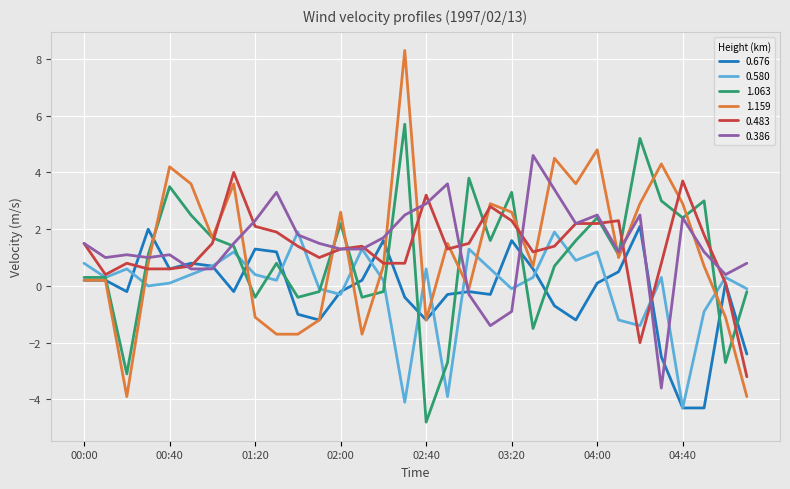

Which series has the widest spread of values?

1.159